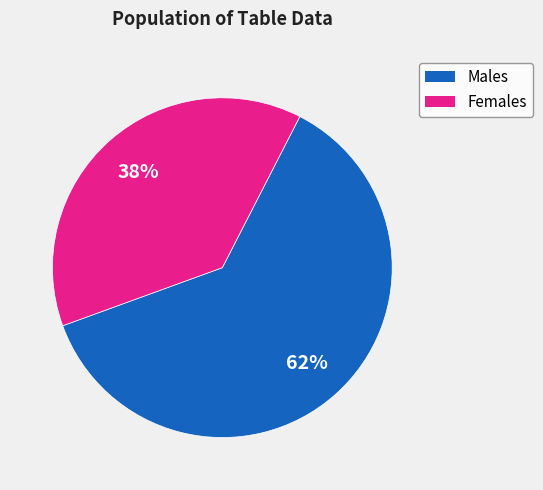

What is the largest slice in the pie chart?

Males